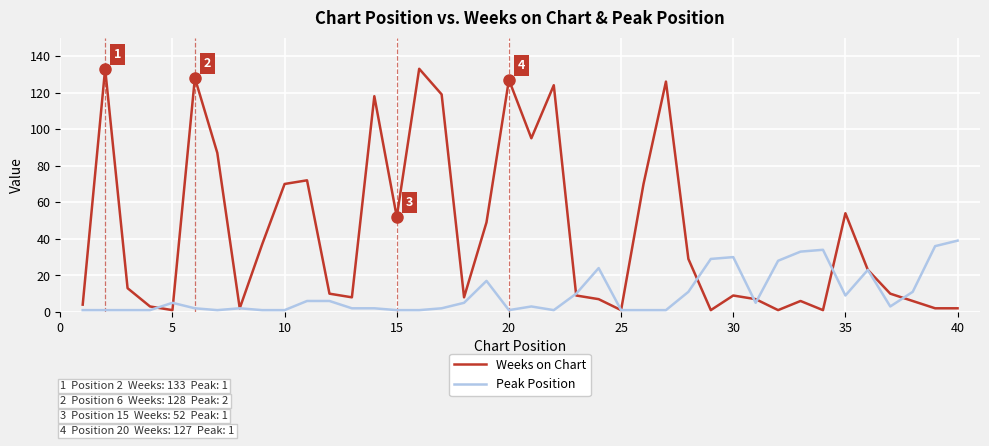

How many values in the Weeks on Chart series are below 13?

20